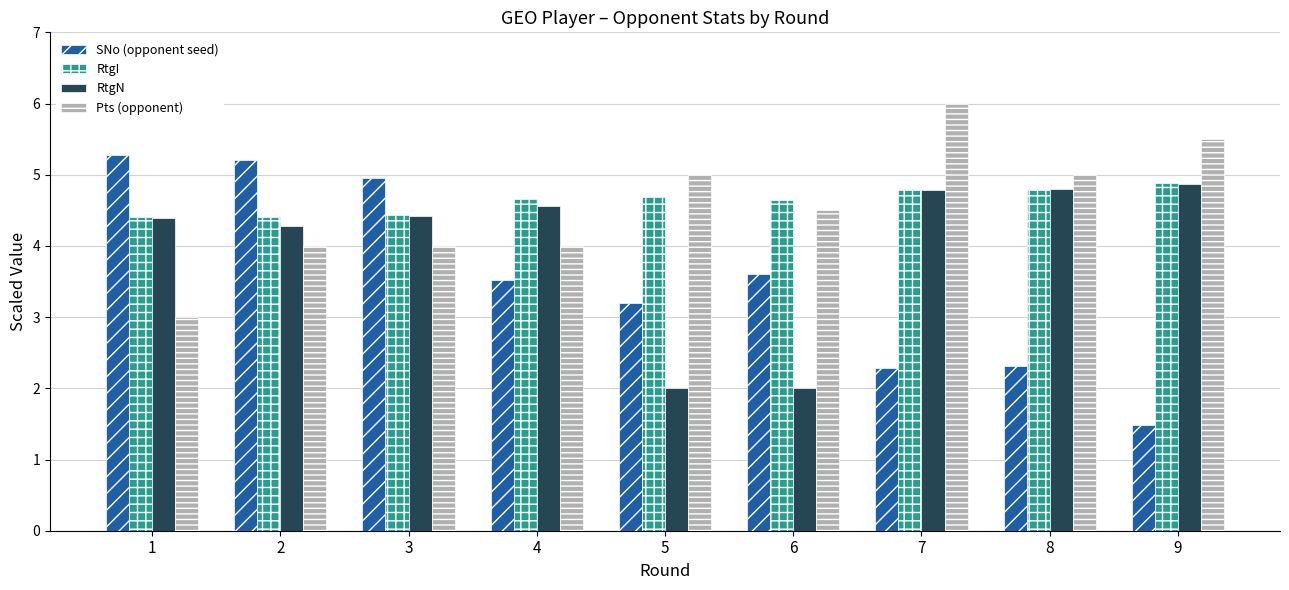

The RtgN series shows 4.8 at 7. True or false?

True